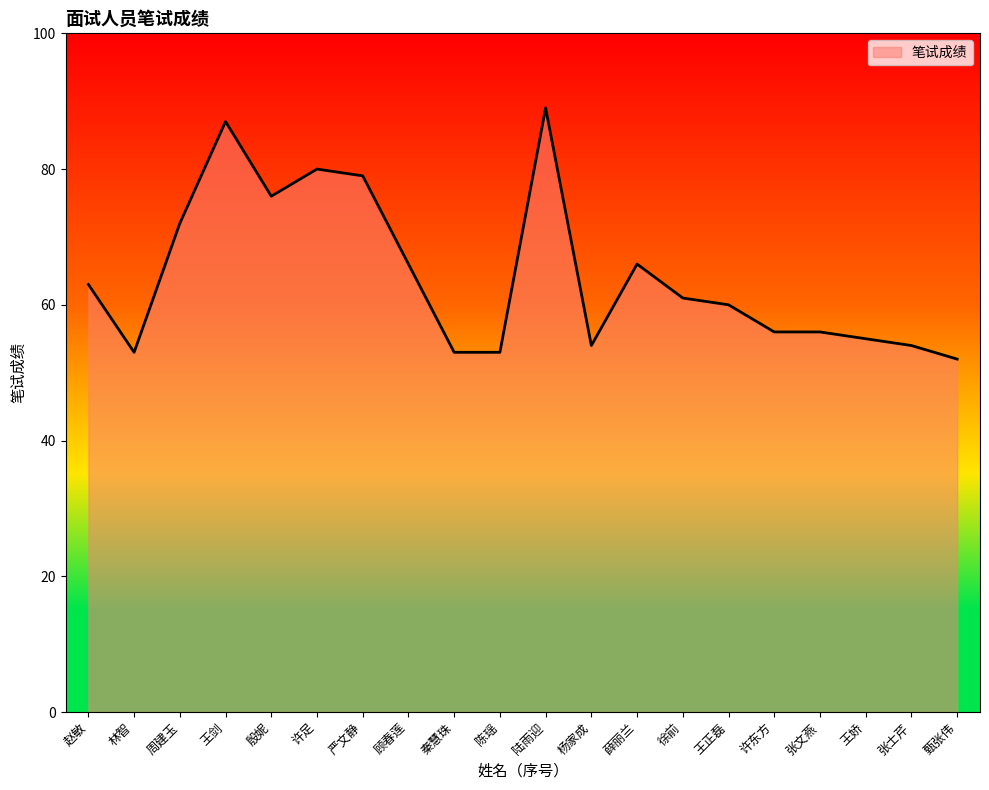

What is the sum of all values?

1285